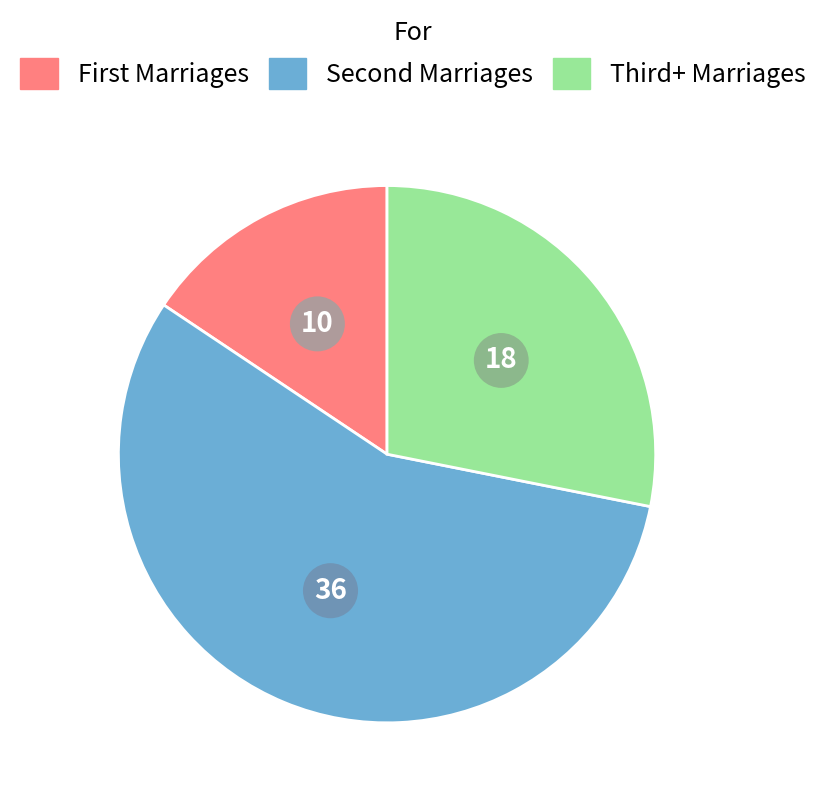

Does any single category account for the majority?

Yes